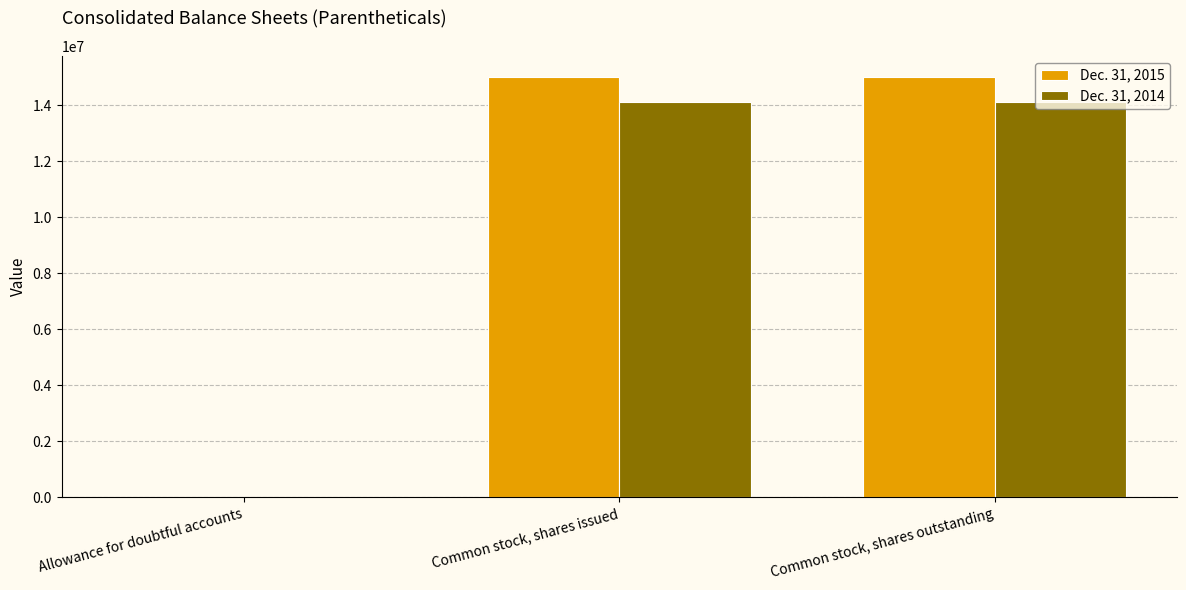

How many groups of bars are there?

3